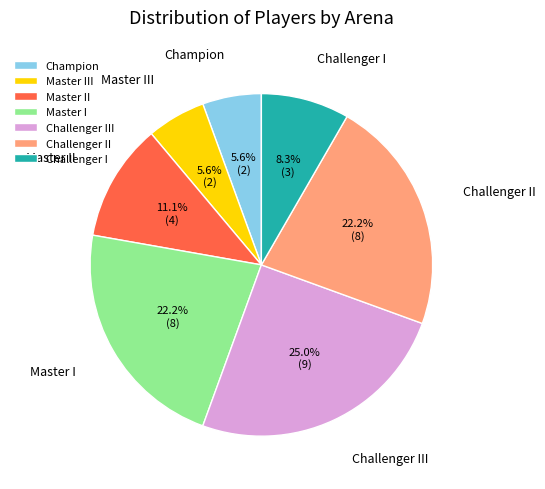

Count the number of slices in the pie.

7